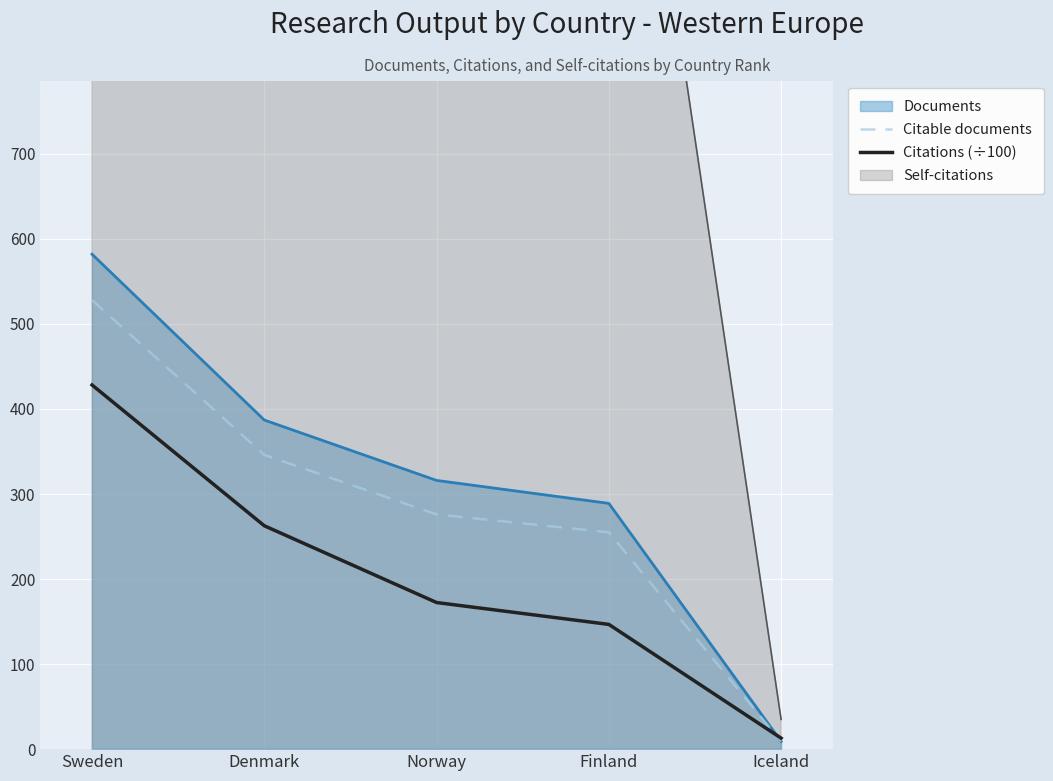

Read the Citations (÷100) value at Denmark.

262.7